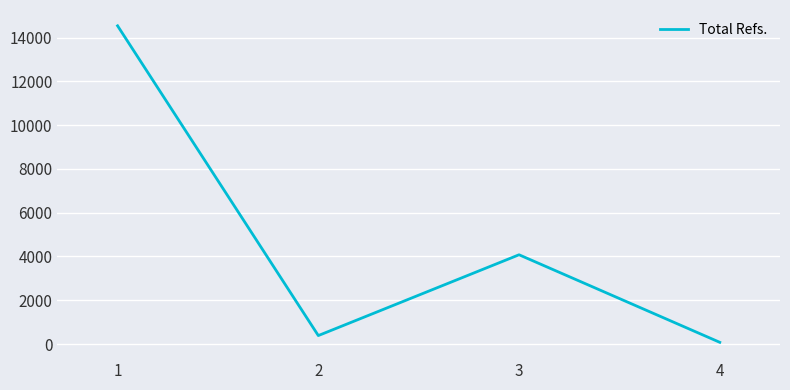

Which label corresponds to the smallest value in the chart?

4